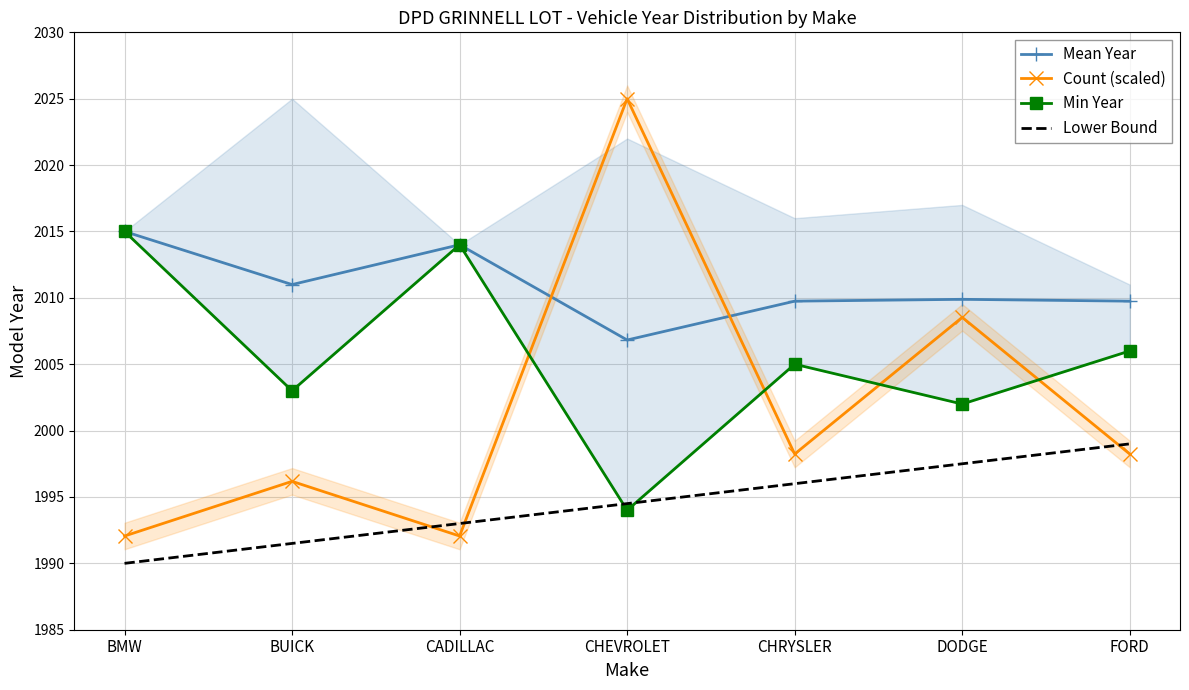

True or false: Lower Bound has more than 1 points higher than both neighbors.

False